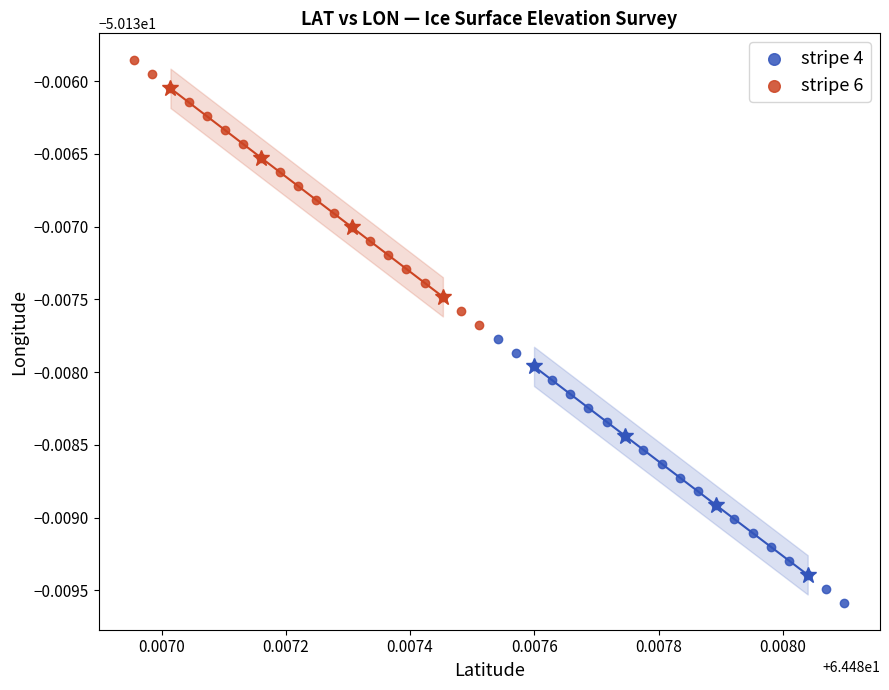

What are all the series names shown in the legend?

stripe 4, stripe 6